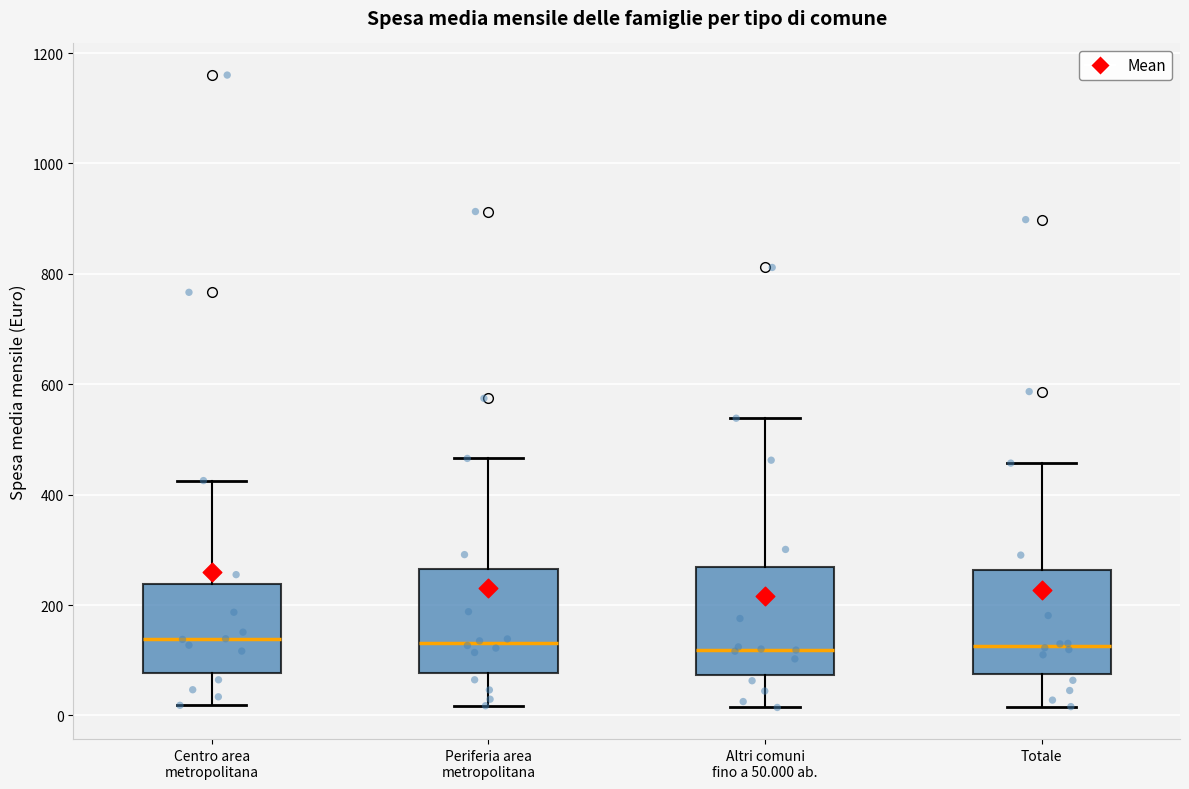

Reading left to right, read every box against the y-axis: the position of its median line, the range the box covers, and the ends of its whiskers. The values are not printed on the chart, so give them approximately, as read against the axis.

Centro area metropolitana: median 140, box 80 to 240, whiskers 20 to 420
Periferia area metropolitana: median 140, box 80 to 260, whiskers 20 to 460
Altri comuni fino a 50.000 ab.: median 120, box 80 to 260, whiskers 20 to 540
Totale: median 120, box 80 to 260, whiskers 20 to 460